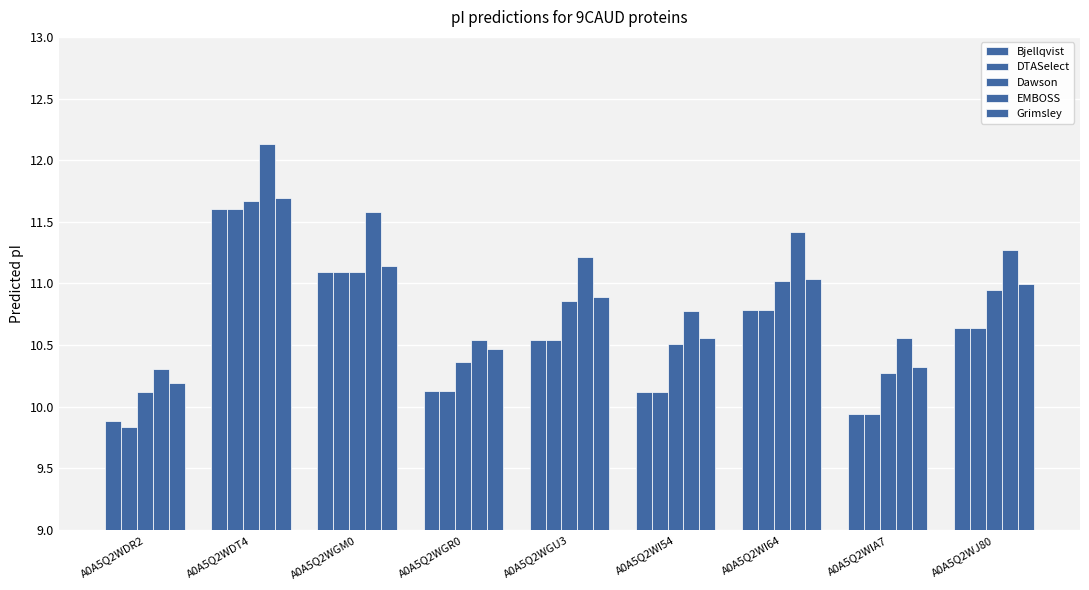

List the series in order of their peak value, highest first.

EMBOSS, Grimsley, Dawson, Bjellqvist, DTASelect